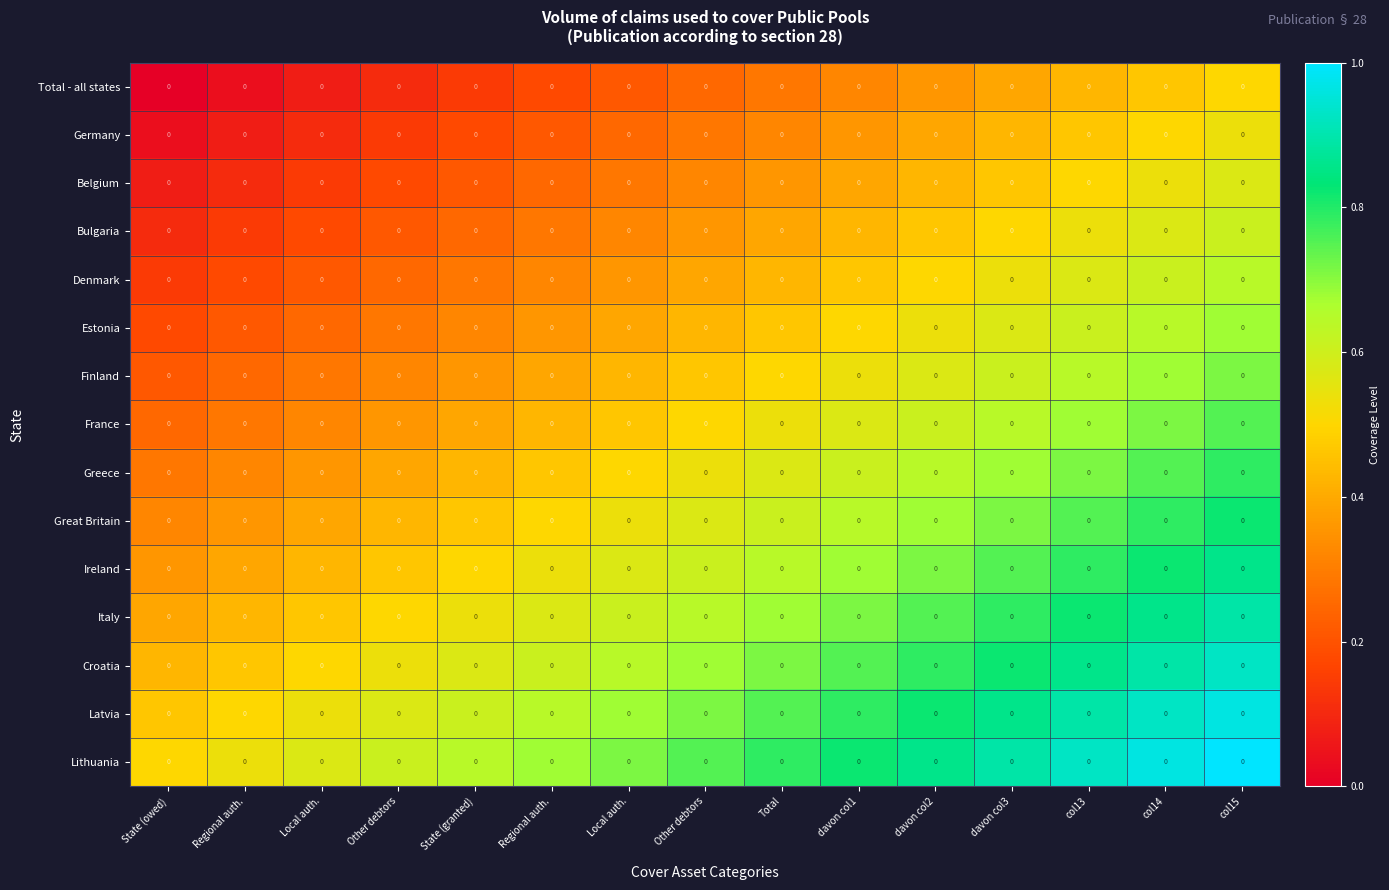

How many distinct data groups are displayed?

15